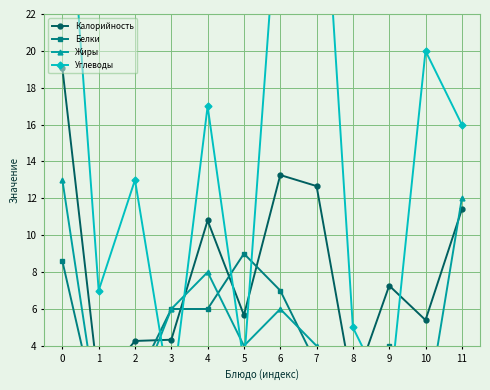

How many lines are shown in the chart?

4